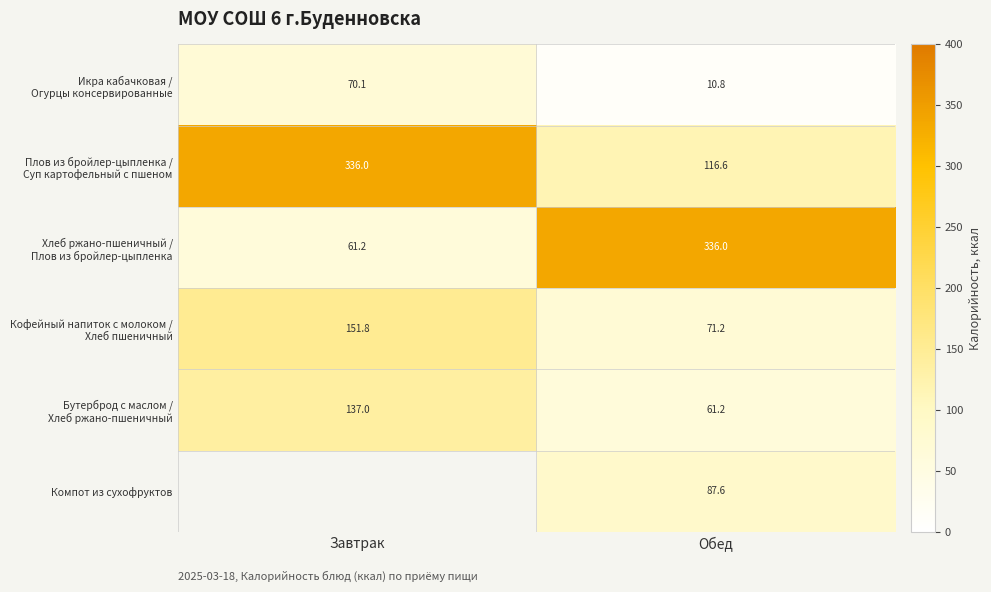

Which has a higher value, Обед or Завтрак?

Завтрак